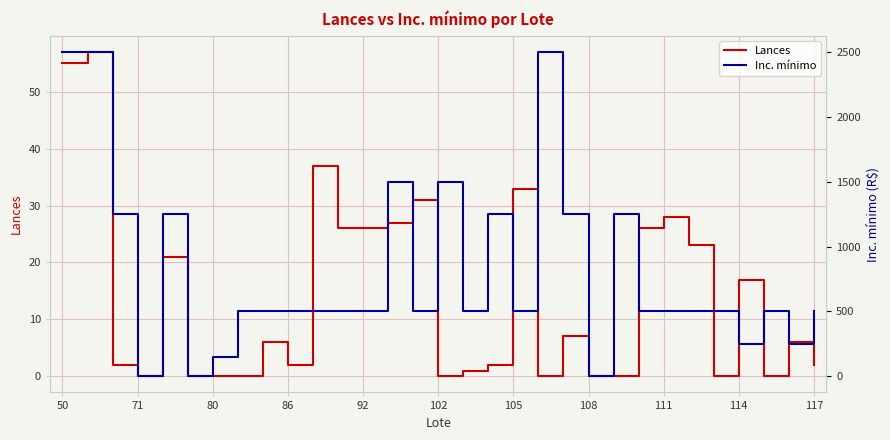

True or false: Inc. mínimo and Lances cross at least once.

False